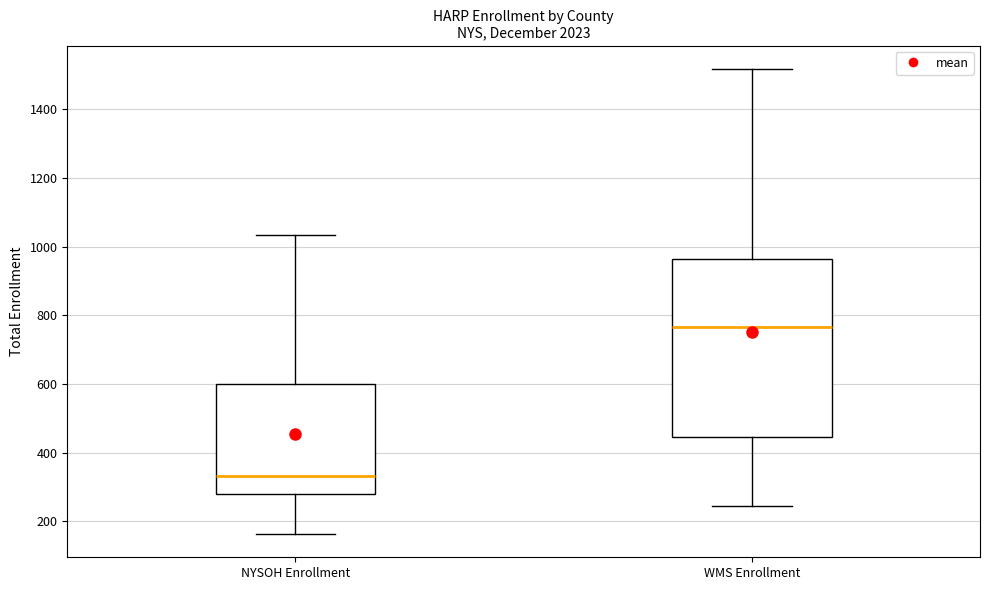

Reading left to right, read every box against the y-axis: the position of its median line, the range the box covers, and the ends of its whiskers. The values are not printed on the chart, so give them approximately, as read against the axis.

NYSOH Enrollment: median 340, box 280 to 600, whiskers 160 to 1040
WMS Enrollment: median 760, box 440 to 960, whiskers 240 to 1520